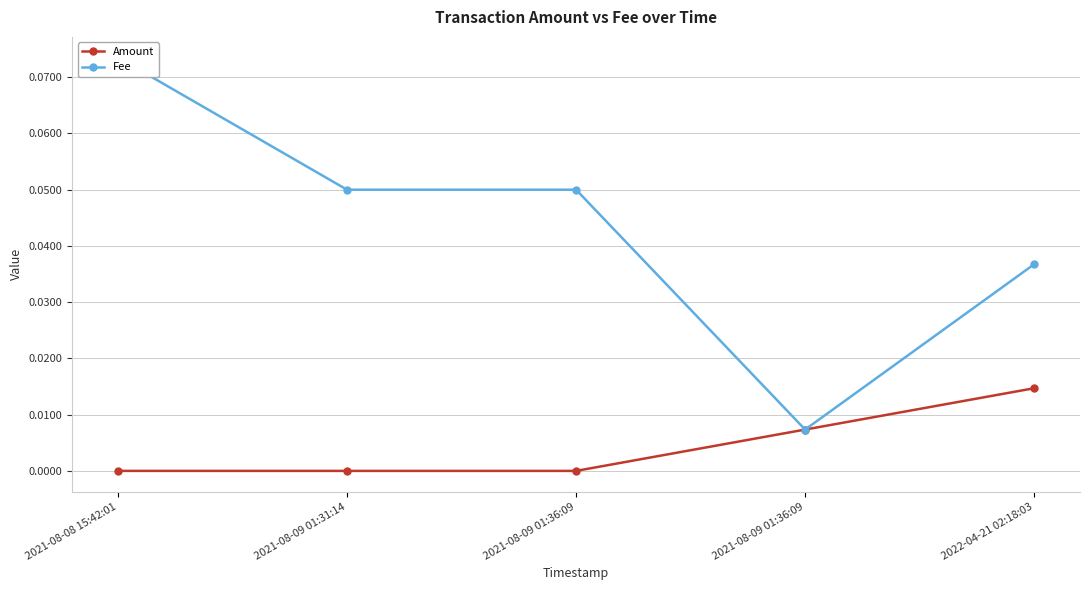

True or false: Amount and Fee intersect in this chart.

False